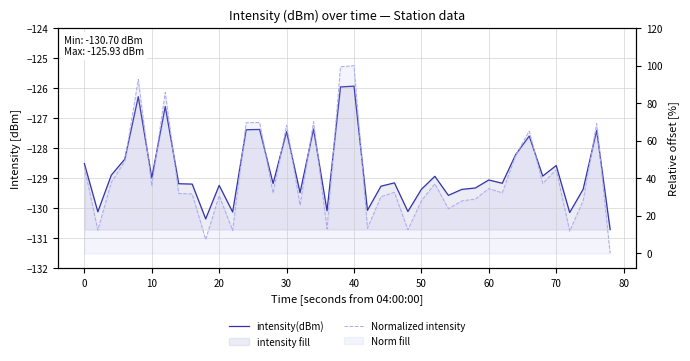

What is the difference between the second highest and second lowest values in the Normalized intensity series?

92.0